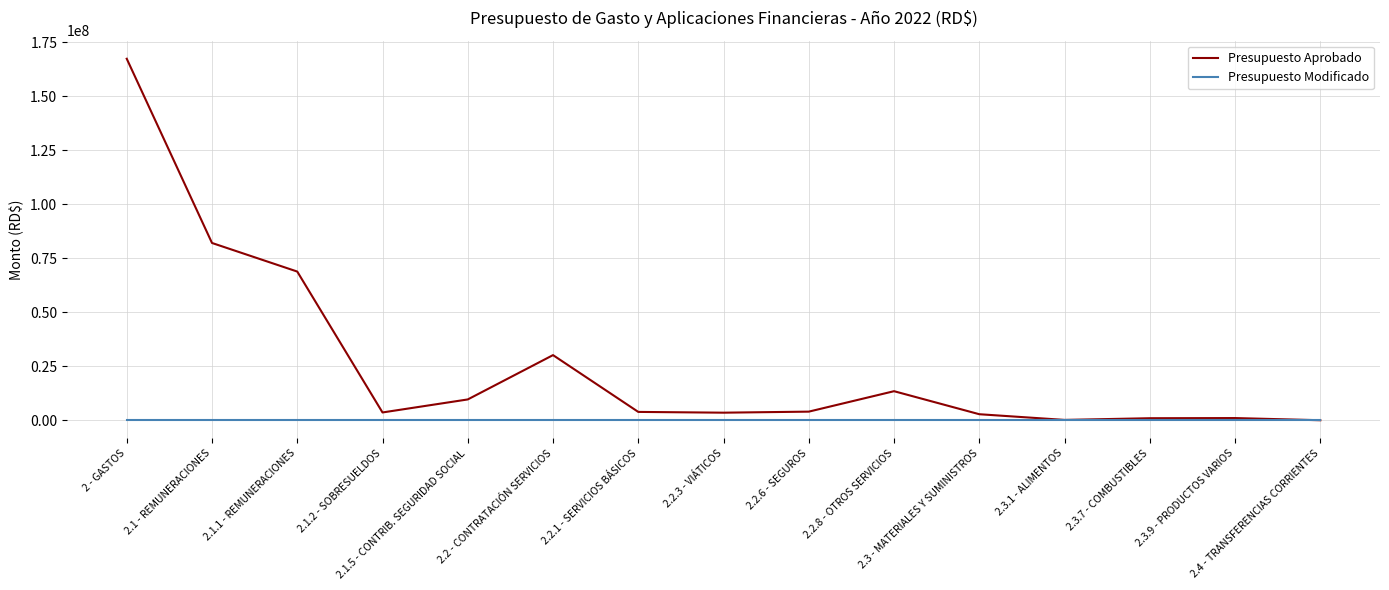

What is the difference between the Presupuesto Aprobado values at 2 - GASTOS and 2.2.6 - SEGUROS?

163323584.0